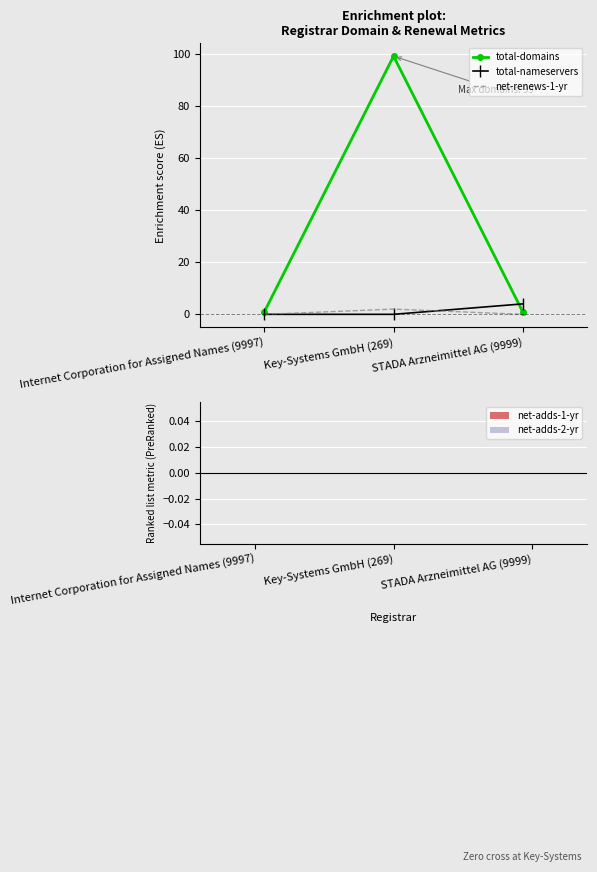

Which series has the largest total across all categories?

total-domains